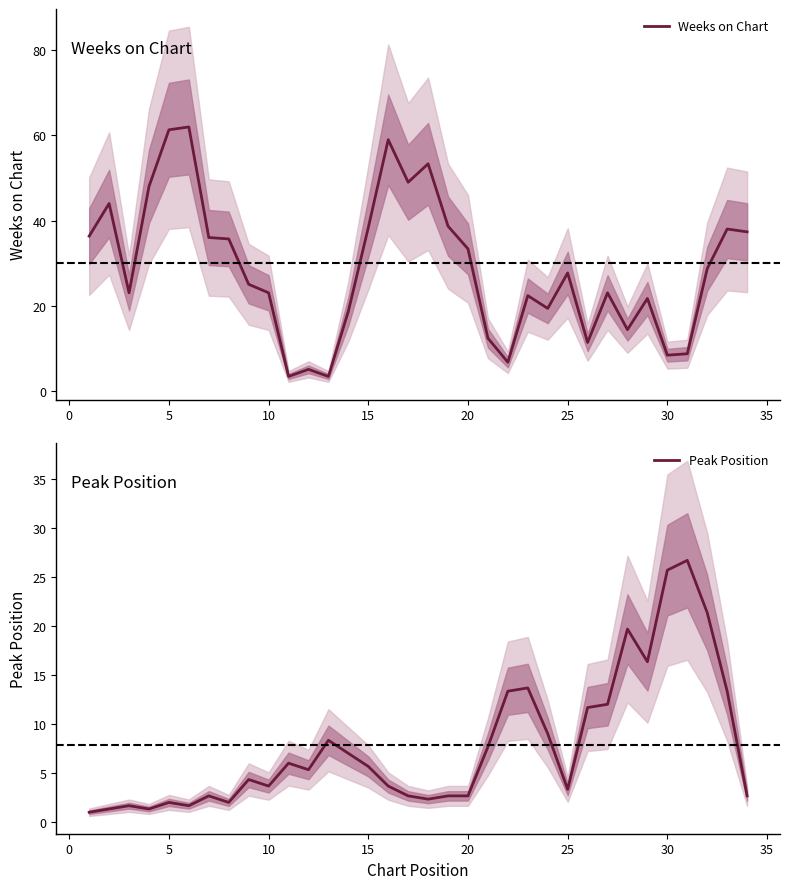

What is the greatest value displayed?

62.0